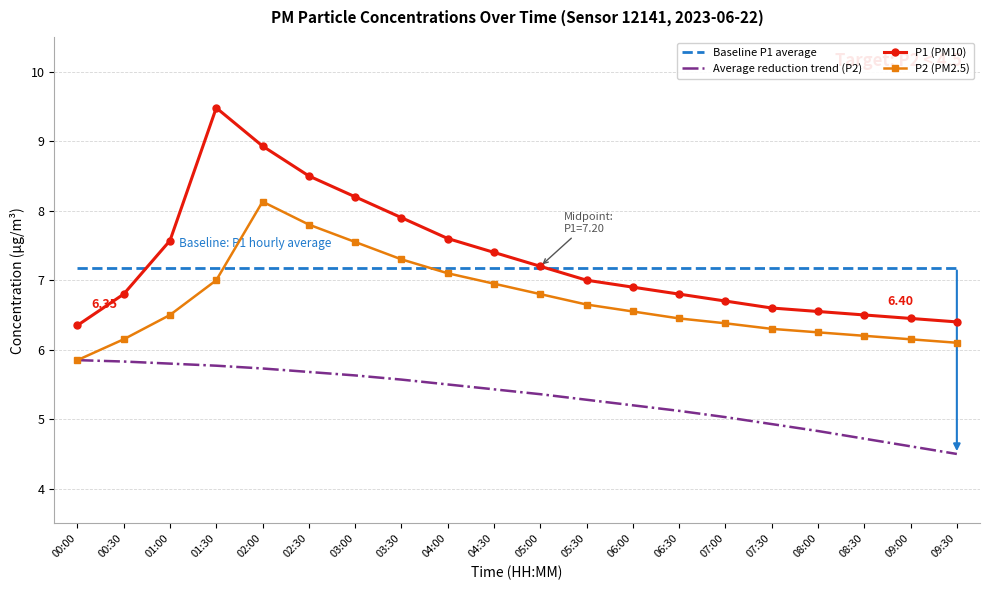

What is the total value across all series at 06:00?

25.8